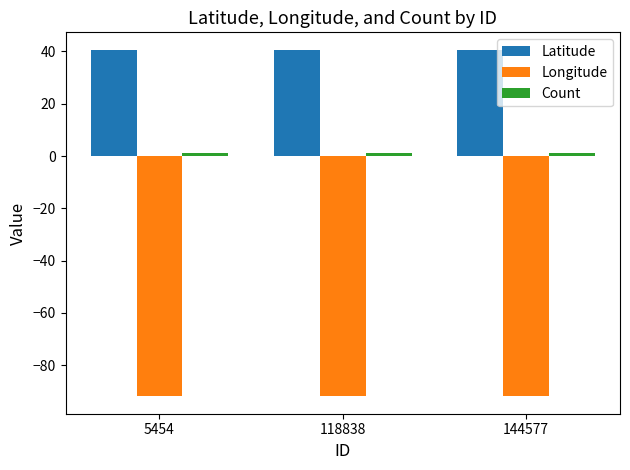

What is the smallest value displayed?

-91.9